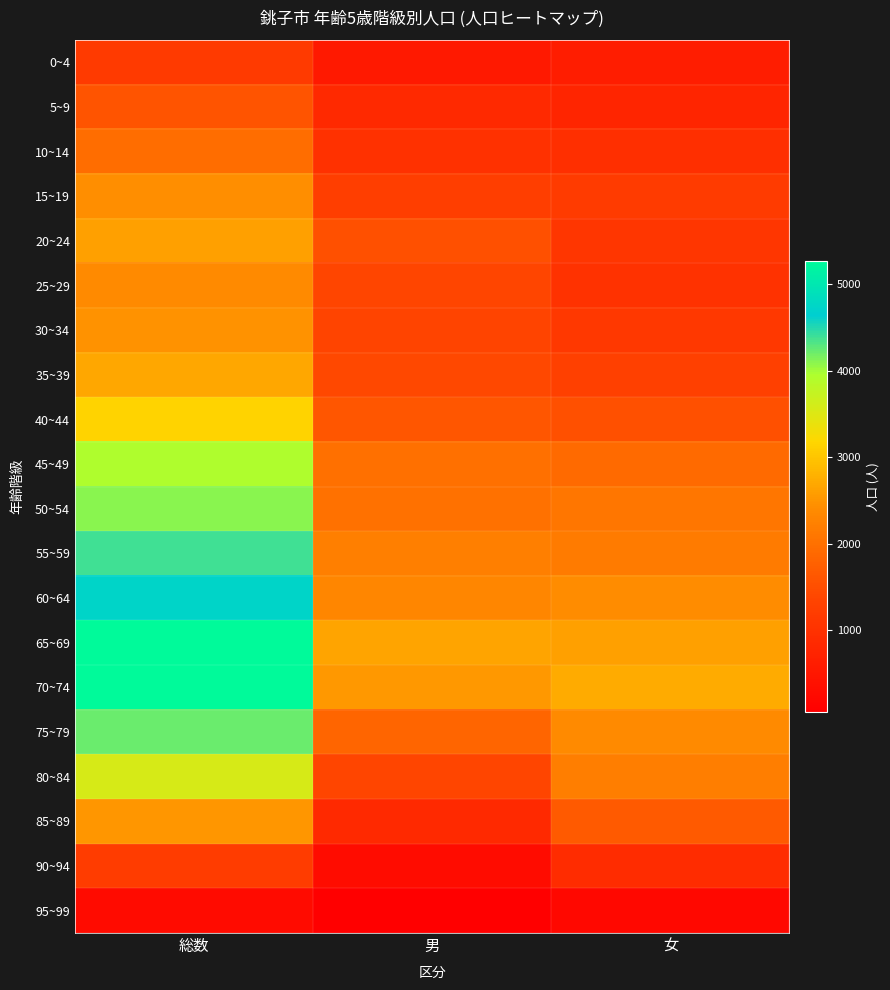

List the series in order of their peak value, lowest first.

95~99, 0~4, 90~94, 5~9, 10~14, 25~29, 15~19, 30~34, 85~89, 20~24, 35~39, 40~44, 80~84, 45~49, 50~54, 75~79, 55~59, 60~64, 65~69, 70~74